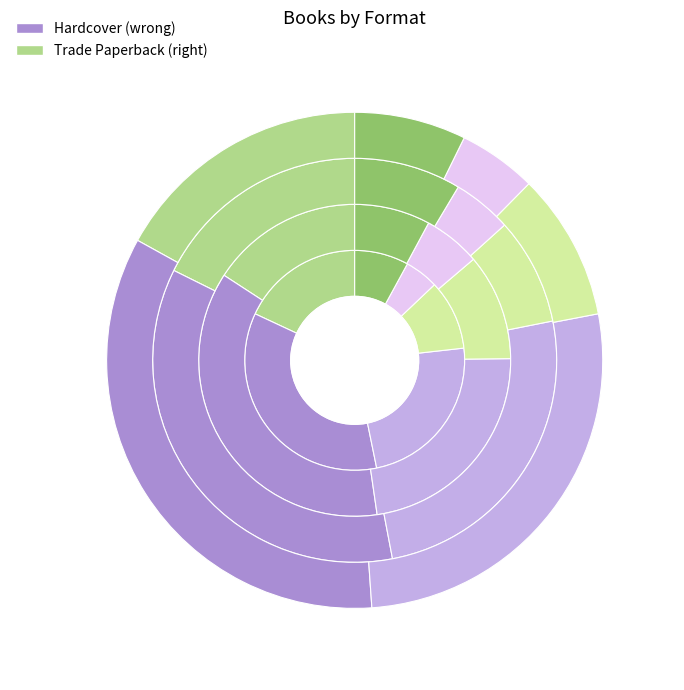

To the nearest percent, what is the difference between the largest and smallest slice percentages?

29%